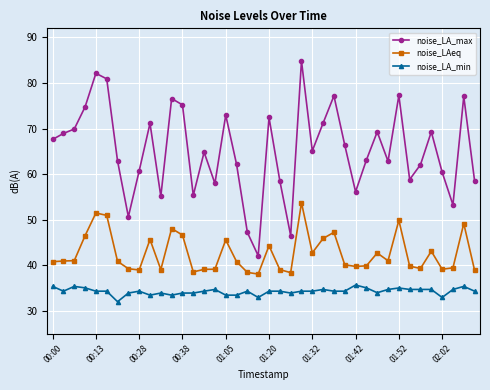

Which series has the widest spread of values?

noise_LA_max